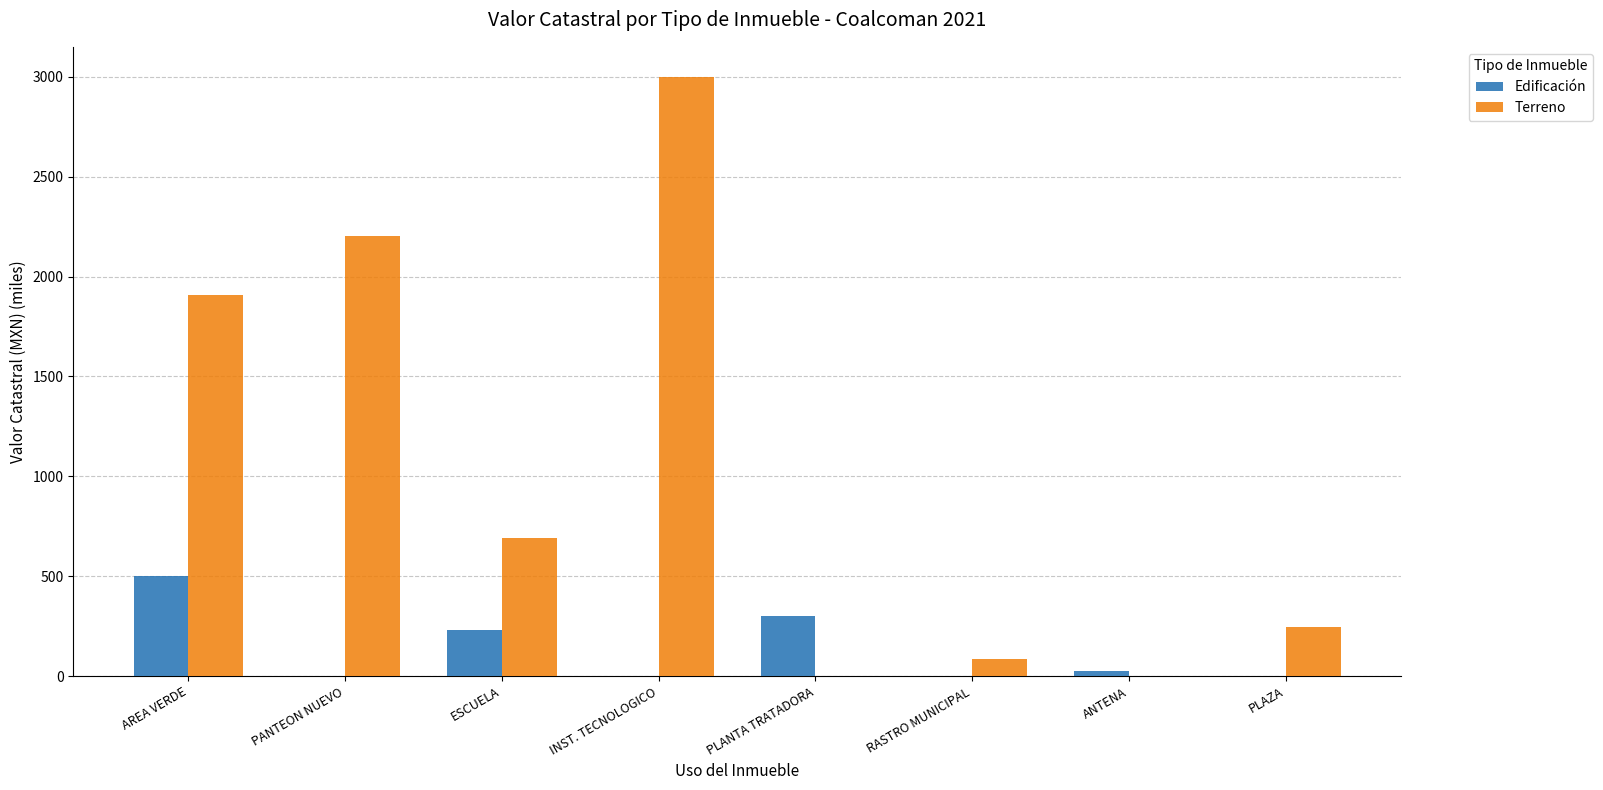

Is the value of Edificación at PLAZA greater than the value of Terreno at ESCUELA?

No